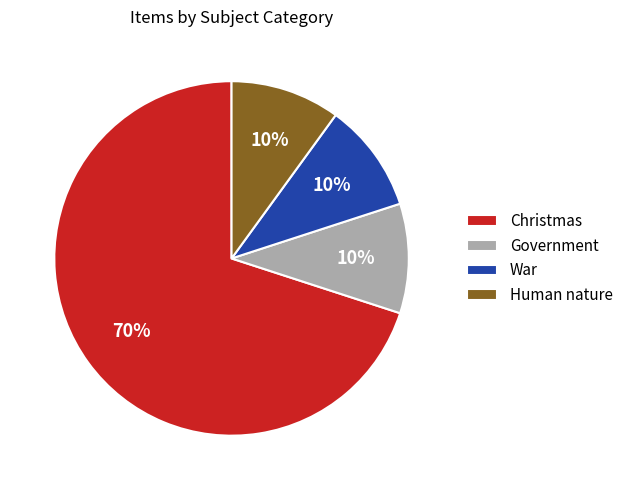

To the nearest percent, what percentage of the pie is Human nature?

10%